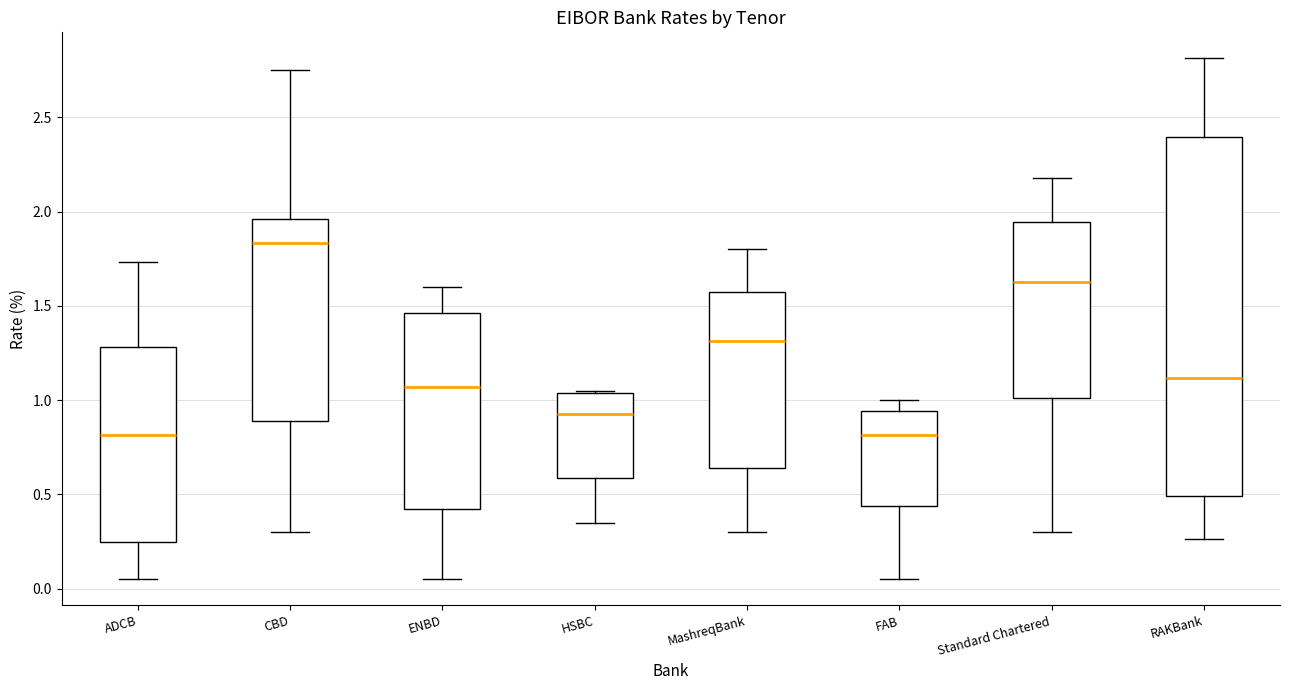

Reading left to right, transcribe this box plot: for each box, give where its median line is, the range the box spans, and where its two whiskers end, as read against the y-axis. The values are not printed on the chart, so give them approximately, as read against the axis.

ADCB: median 0.80, box 0.25 to 1.30, whiskers 0.05 to 1.75
CBD: median 1.85, box 0.90 to 1.95, whiskers 0.30 to 2.75
ENBD: median 1.05, box 0.45 to 1.45, whiskers 0.05 to 1.60
HSBC: median 0.95, box 0.60 to 1.05, whiskers 0.35 to 1.05
MashreqBank: median 1.30, box 0.65 to 1.60, whiskers 0.30 to 1.80
FAB: median 0.80, box 0.45 to 0.95, whiskers 0.05 to 1.00
Standard Chartered: median 1.65, box 1.00 to 1.95, whiskers 0.30 to 2.20
RAKBank: median 1.10, box 0.50 to 2.40, whiskers 0.25 to 2.80